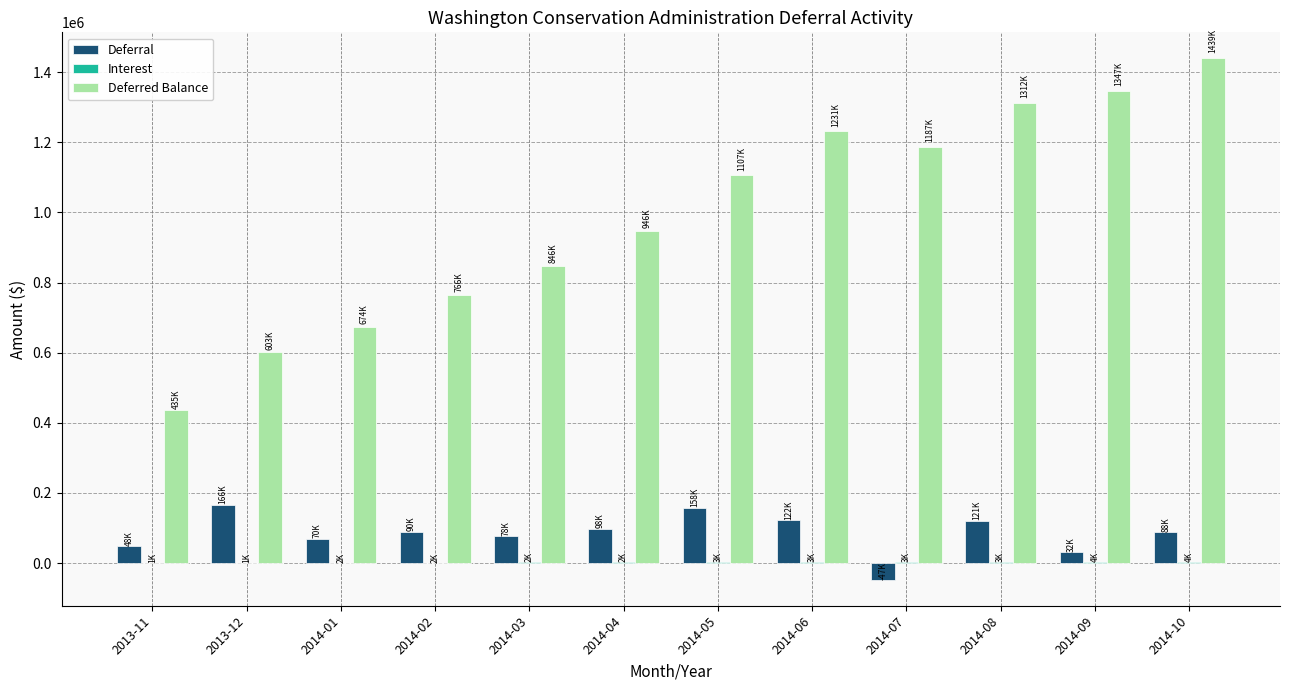

Are the bars grouped side by side (vs. stacked)?

Yes